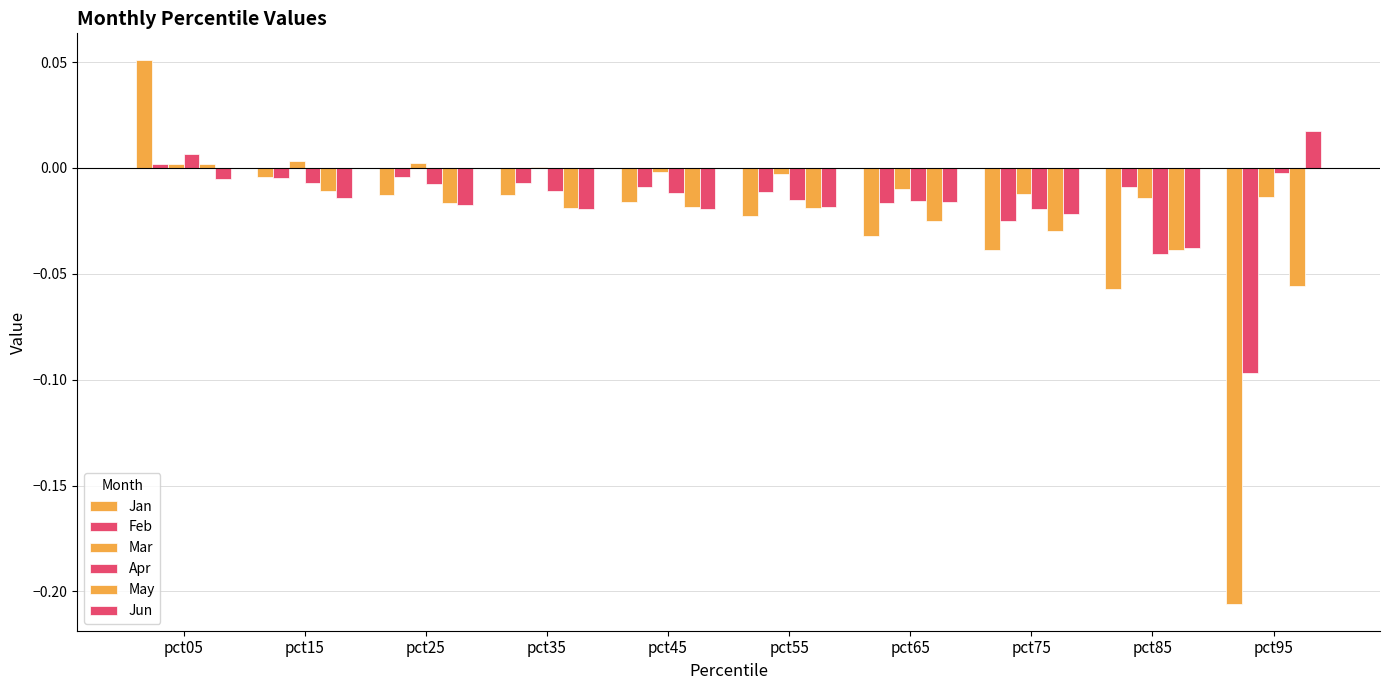

Are the bars horizontal?

No